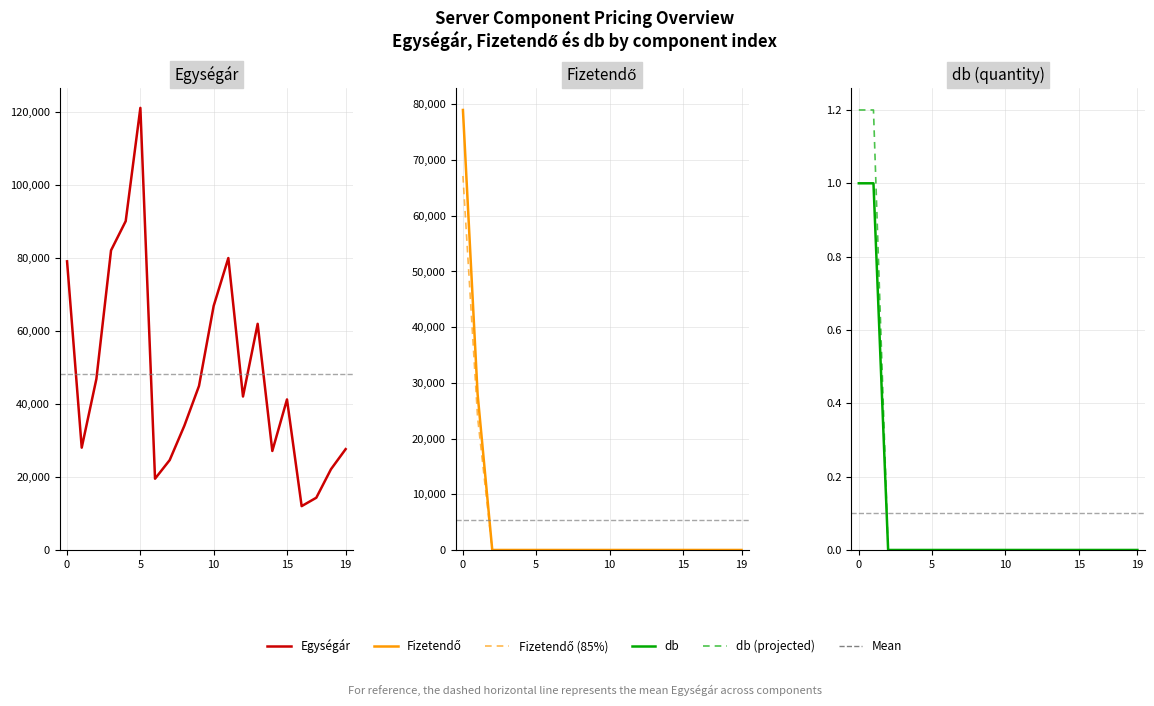

Which series has the largest range (max minus min)?

Egységár